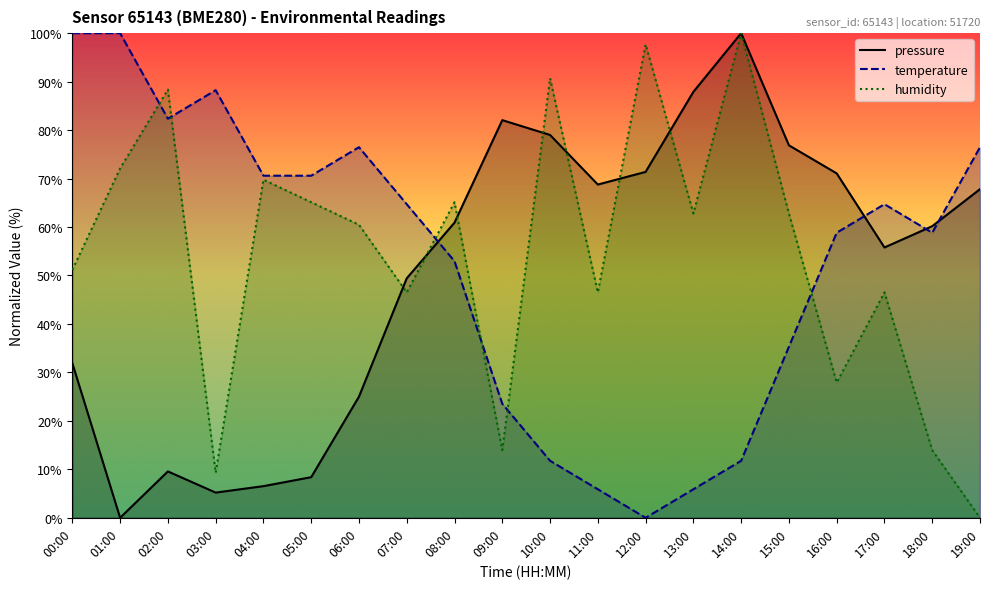

At how many categories does at least one series exceed 62?

19